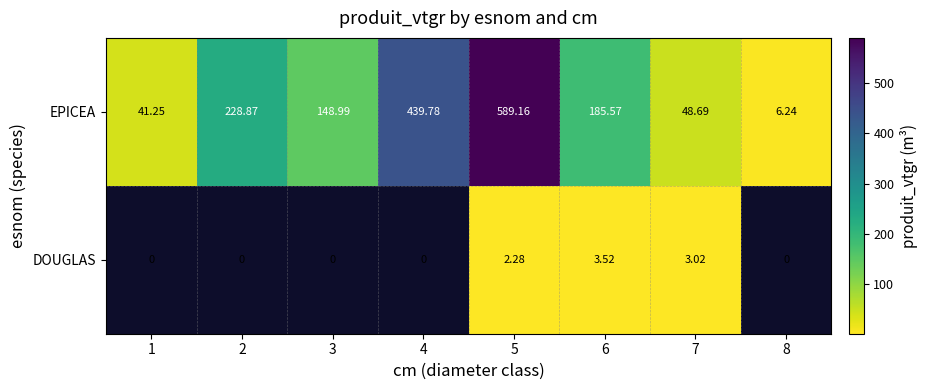

What is the highest value of the EPICEA series?

589.2